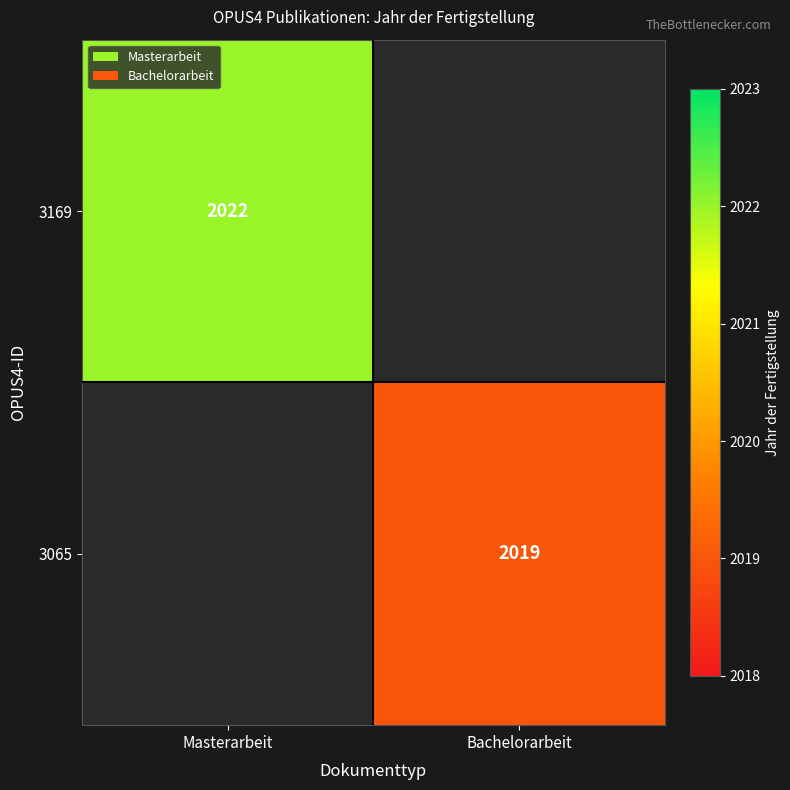

Is it true that 3065 equals 2019 at Bachelorarbeit?

True